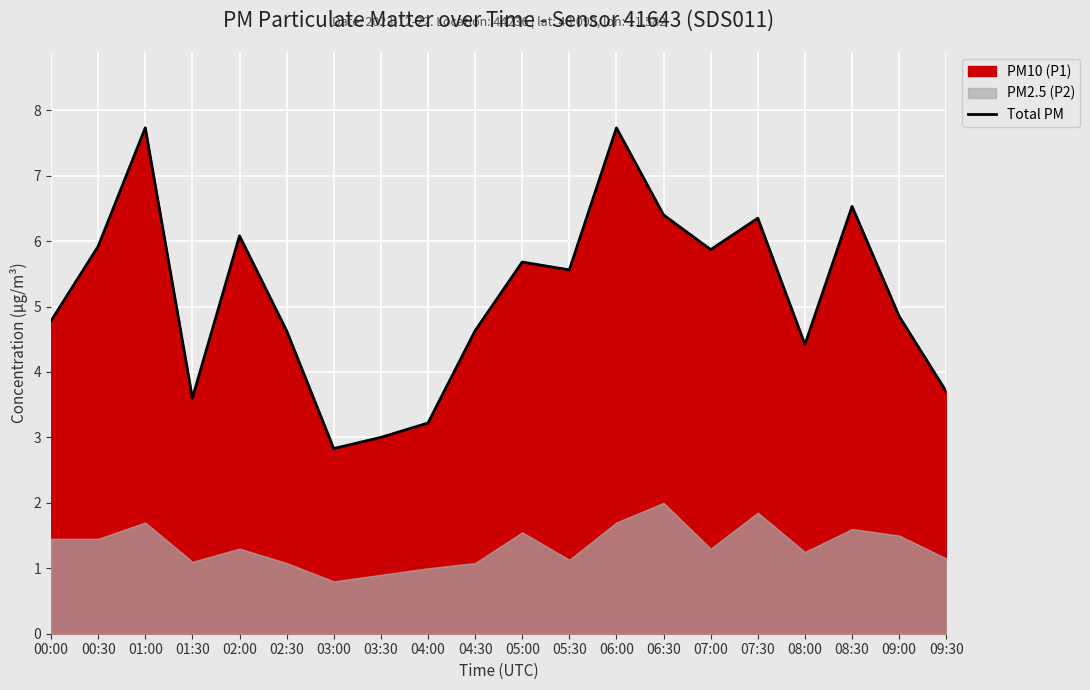

How many points are higher than both their immediate neighbors (excluding endpoints)?

6